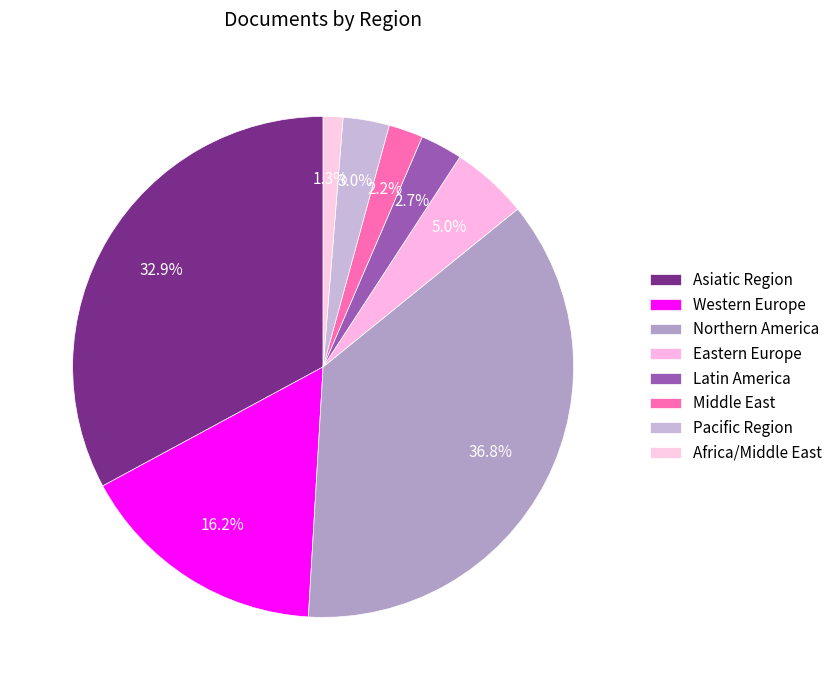

Which category has the smallest portion of the pie?

Africa/Middle East